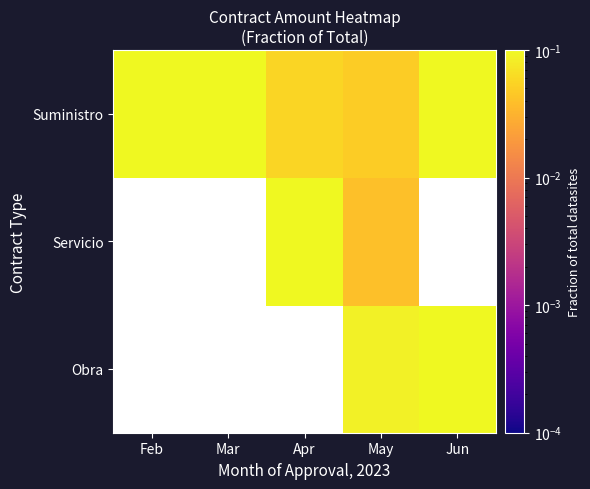

At which label does Suministro reach its minimum?

May